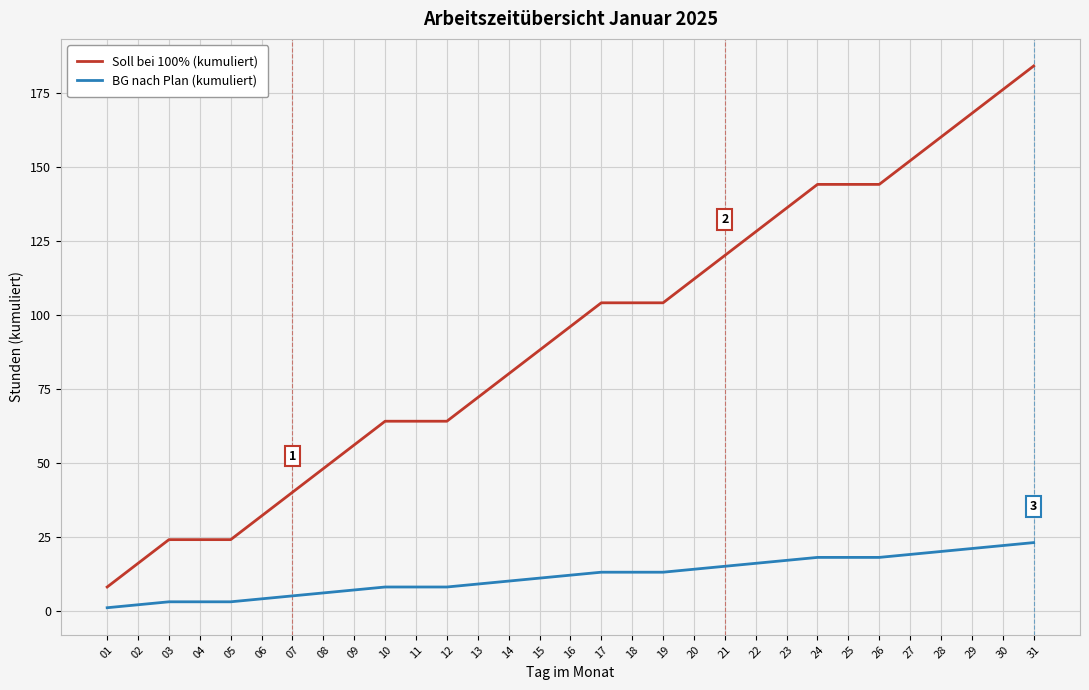

What value does the BG nach Plan (kumuliert) series have at 22, to the nearest 10?

20